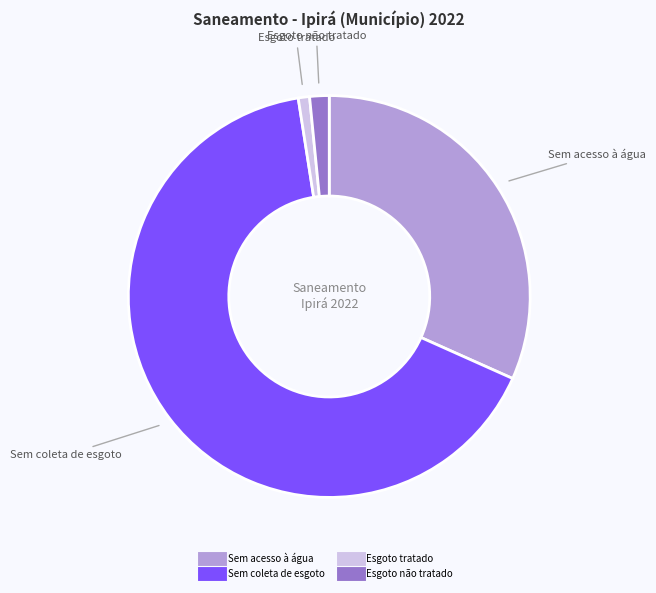

How many slices are in this pie chart?

4